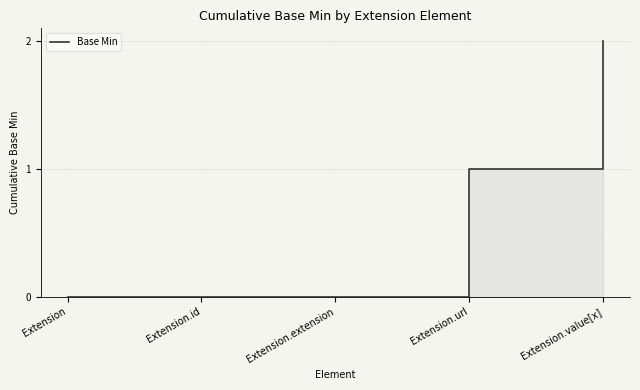

At which category does the chart reach its peak across all series?

Extension.value[x]